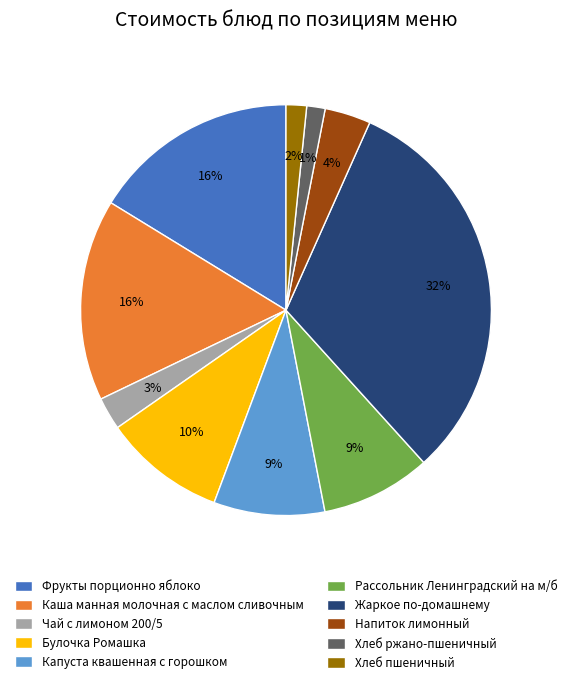

To the nearest percent, what portion does Хлеб пшеничный represent?

2%